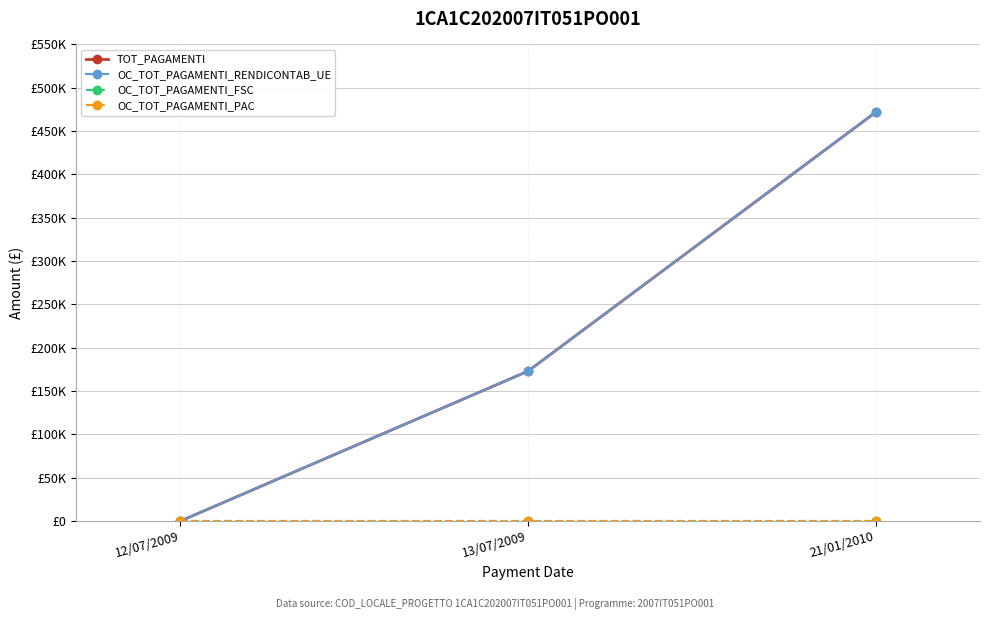

At which label is OC_TOT_PAGAMENTI_RENDICONTAB_UE closest to 235880?

13/07/2009